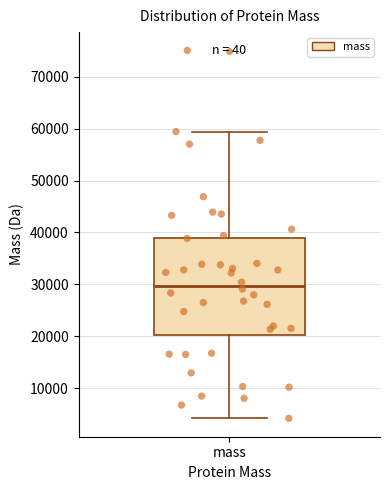

Transcribe this box plot: give where the median line is, the range the box spans, and where the two whiskers end, as read against the y-axis. The values are not printed on the chart, so give them approximately, as read against the axis.

median 30000, box 20000 to 39000, whiskers 4000 to 59000